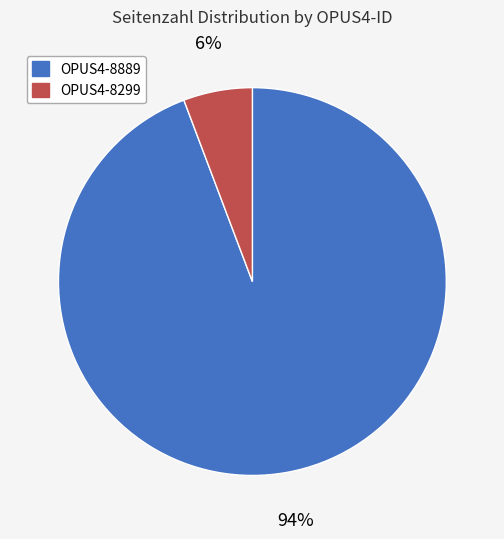

Between OPUS4-8889 and OPUS4-8299, which is larger?

OPUS4-8889